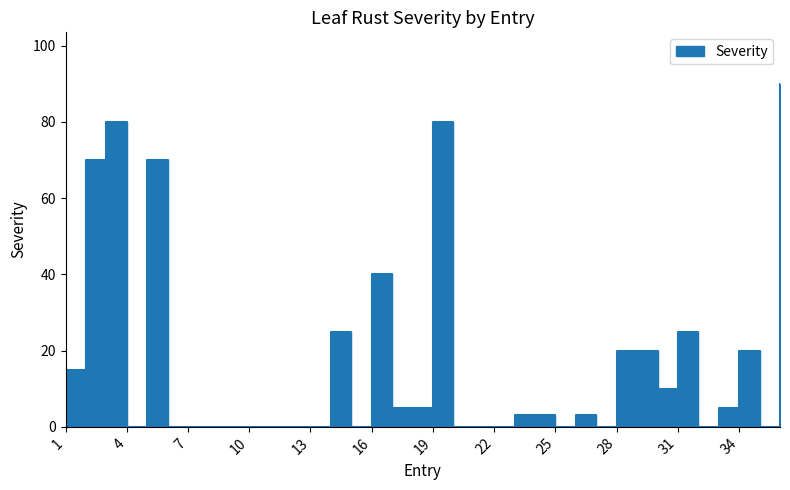

Does the chart have visible grid lines?

No